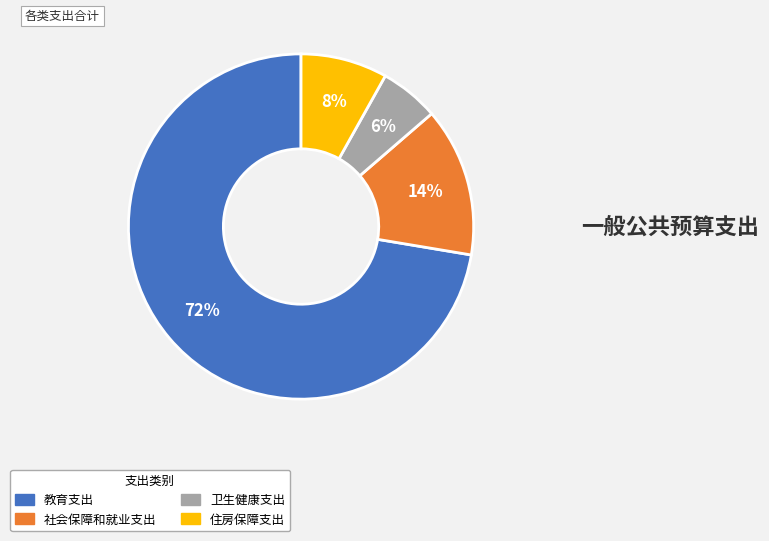

Which slice is the largest?

教育支出